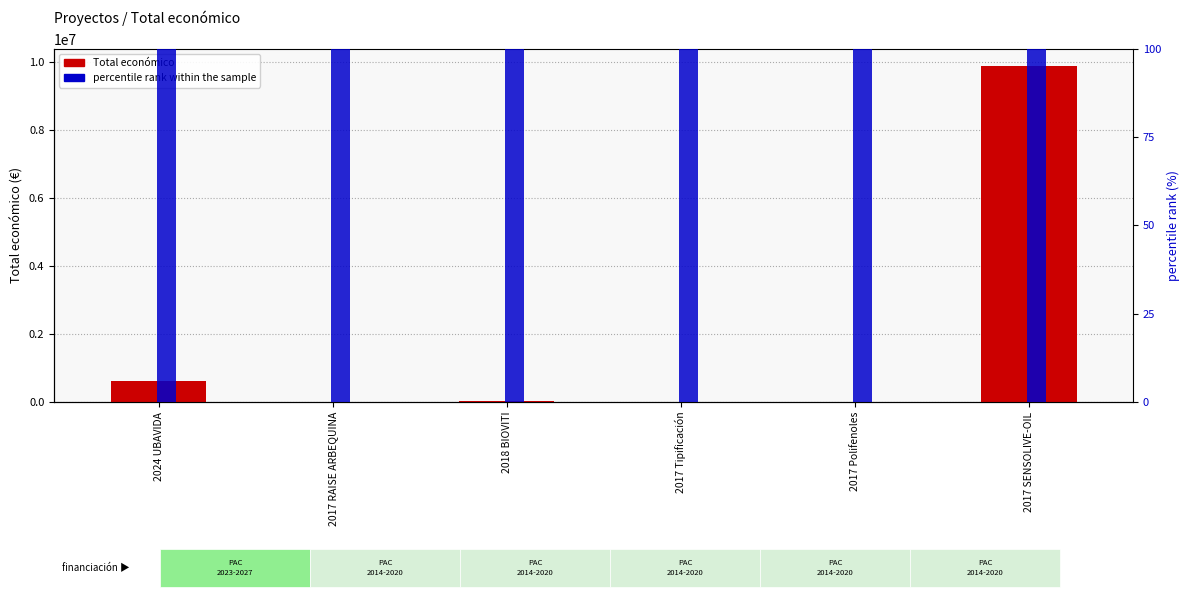

Which series has the widest spread of values?

Total económico